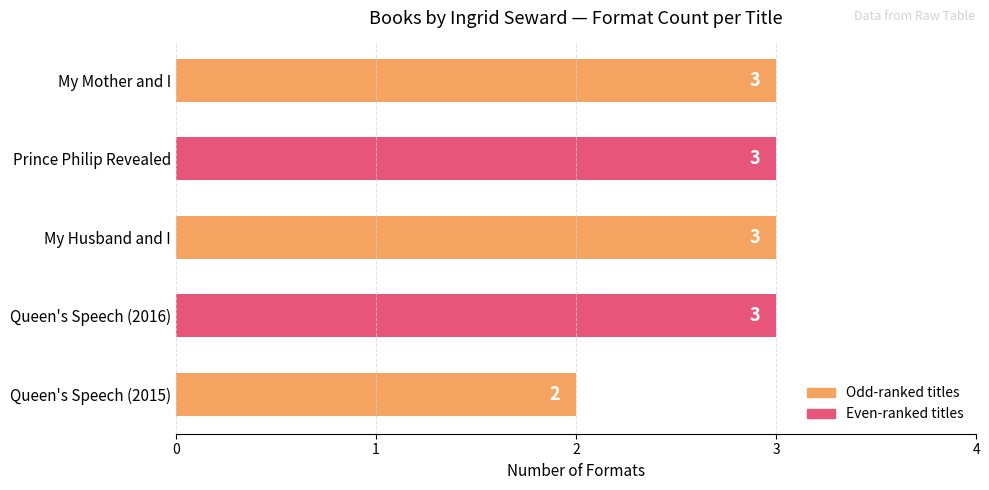

Where is the data nearest to the value 2?

Queen's Speech (2015)